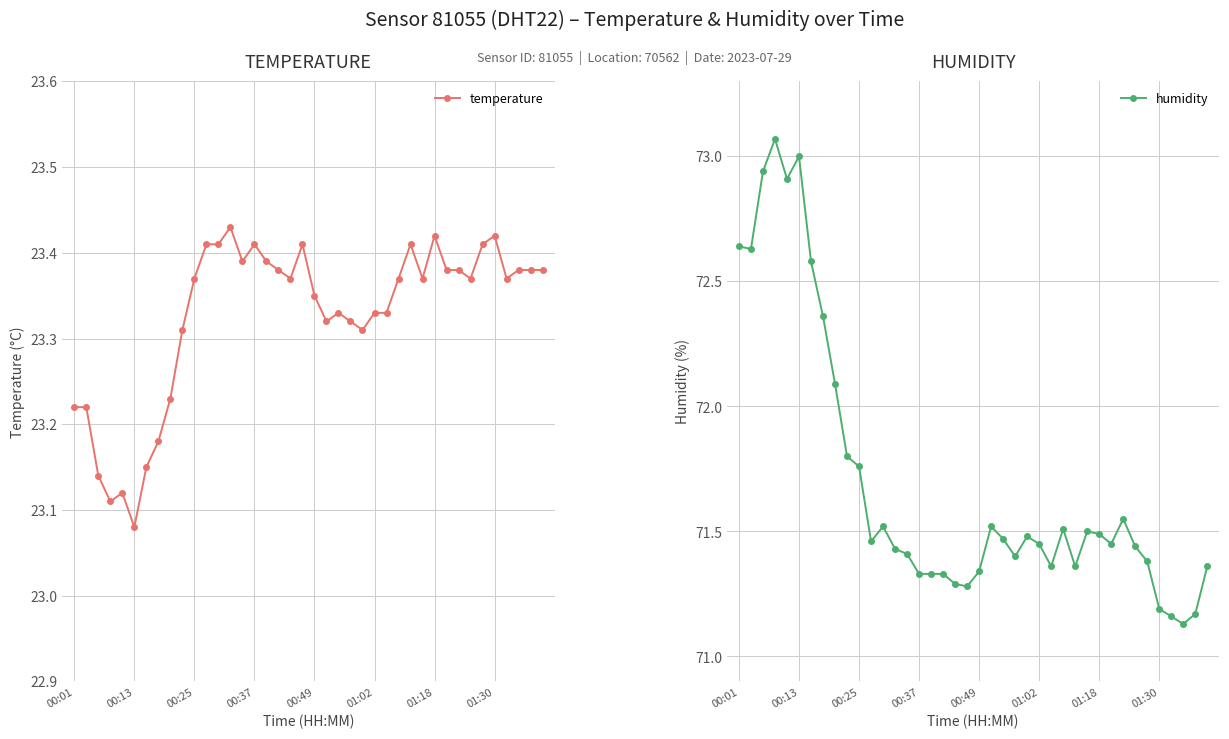

What is the sum of all temperature values?

933.1